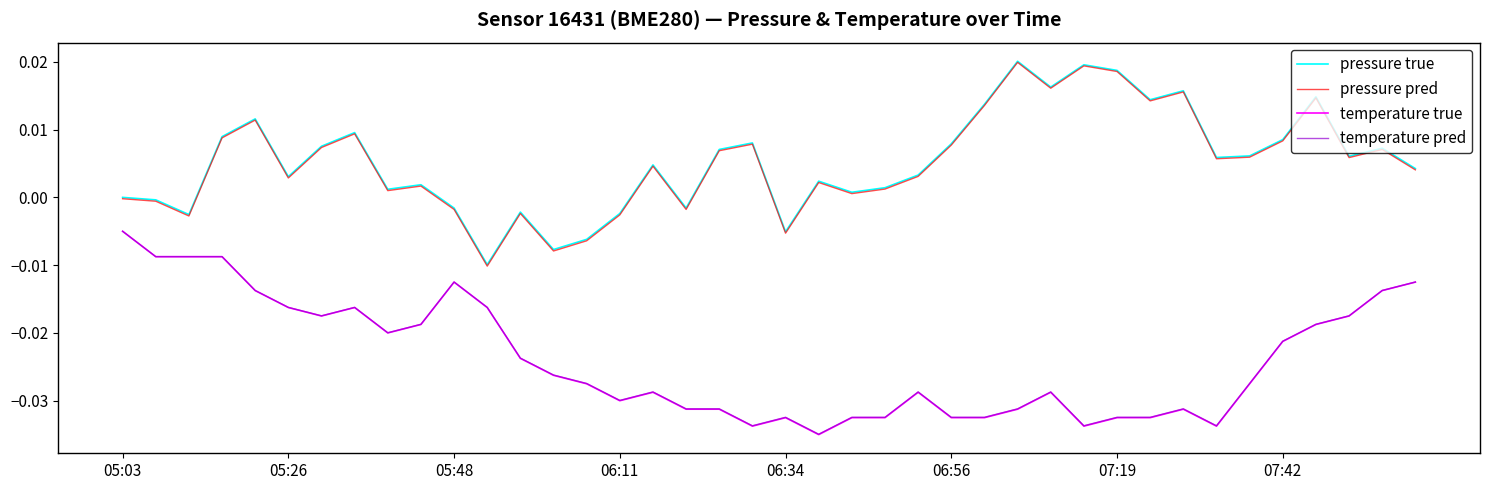

True or false: pressure true and temperature true intersect in this chart.

False